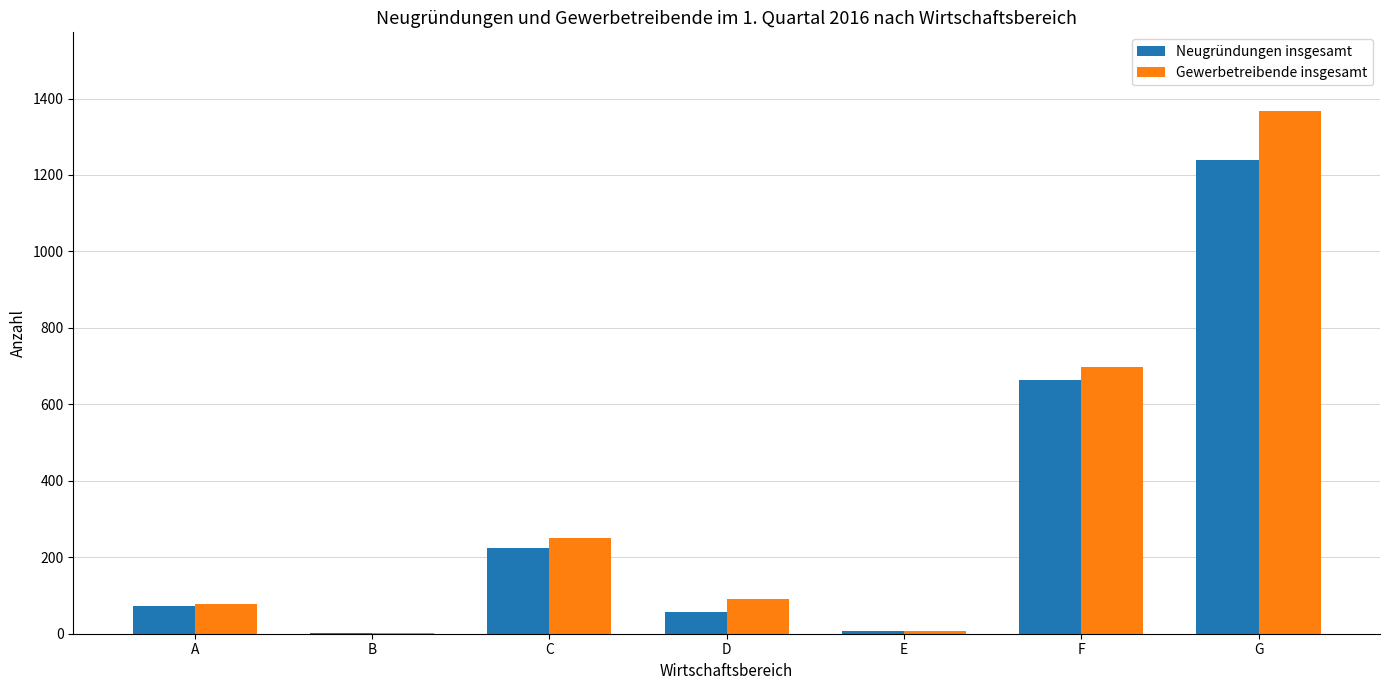

The Neugründungen insgesamt series shows 297 at C. True or false?

False